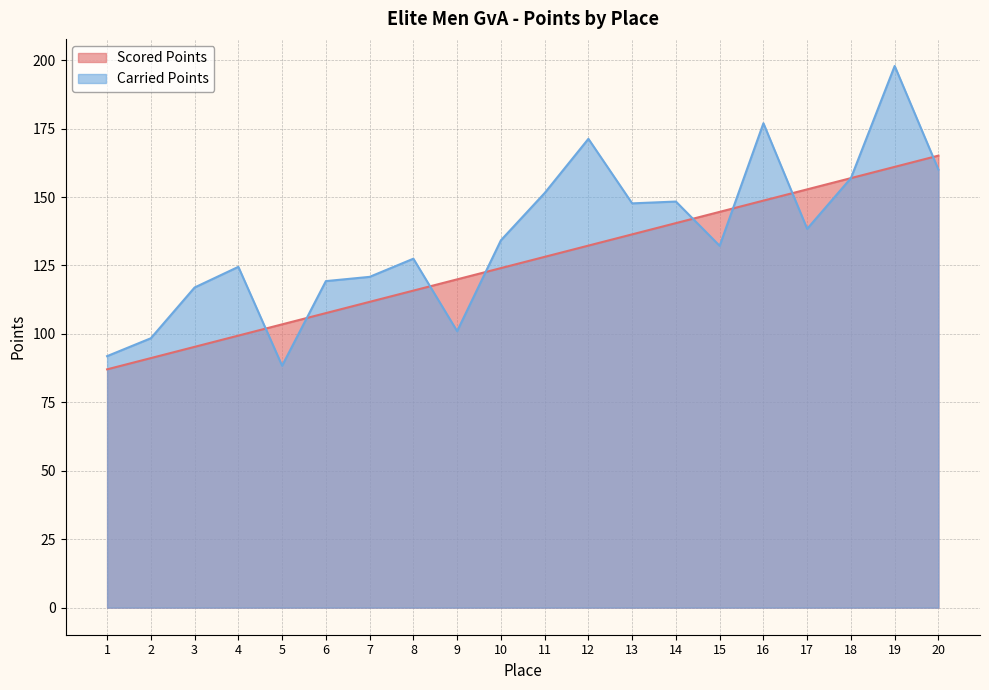

Reading right to left, list all the values displayed in this chart.

Scored Points: 165.1	161.0	156.9	152.8	148.7	144.6	140.5	136.4	132.2	128.1	124.0	119.9	115.8	111.7	107.6	103.5	99.4	95.3	91.2	87.0
Carried Points: 160.0	197.9	156.9	138.4	177.0	132.2	148.3	147.7	171.3	151.4	134.2	101.0	127.5	120.8	119.3	88.4	124.5	116.9	98.4	91.9